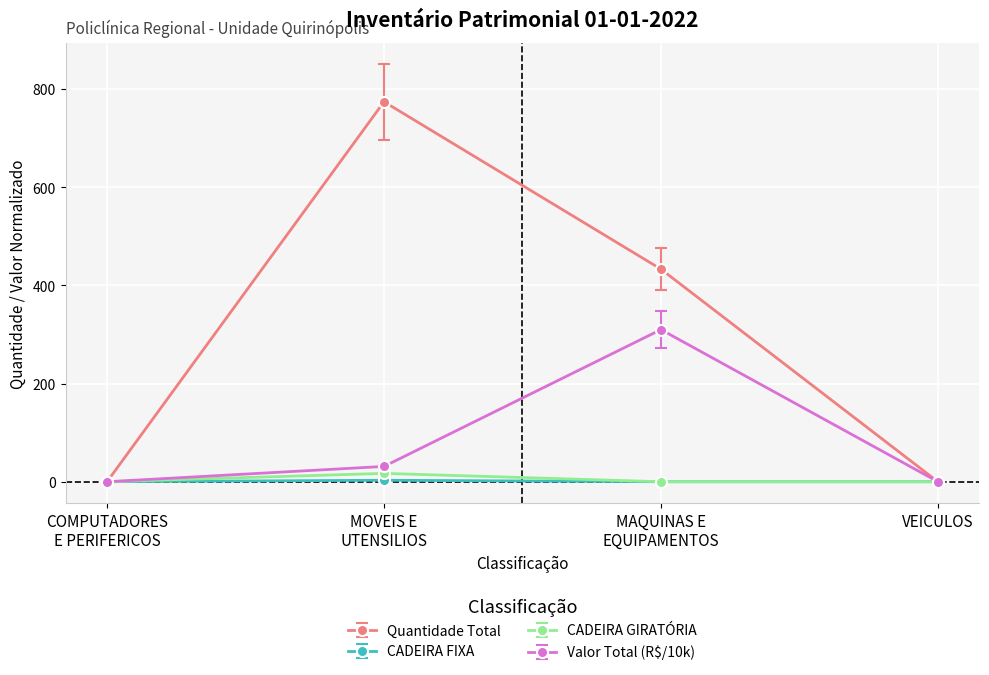

Which category has the highest value across all series?

MOVEIS E
UTENSILIOS